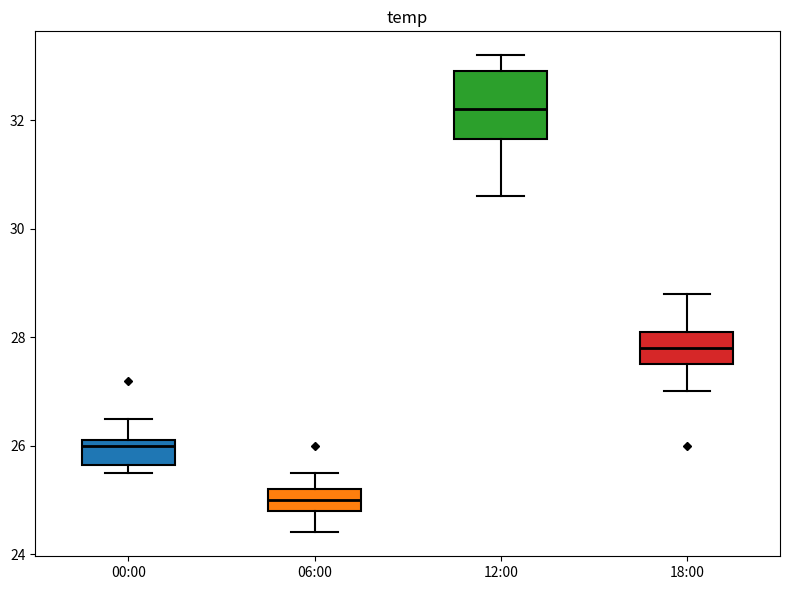

Where is the lower edge of the box for 12:00 on the y-axis? The values are not printed on the chart, so give them approximately, as read against the axis.

31.6